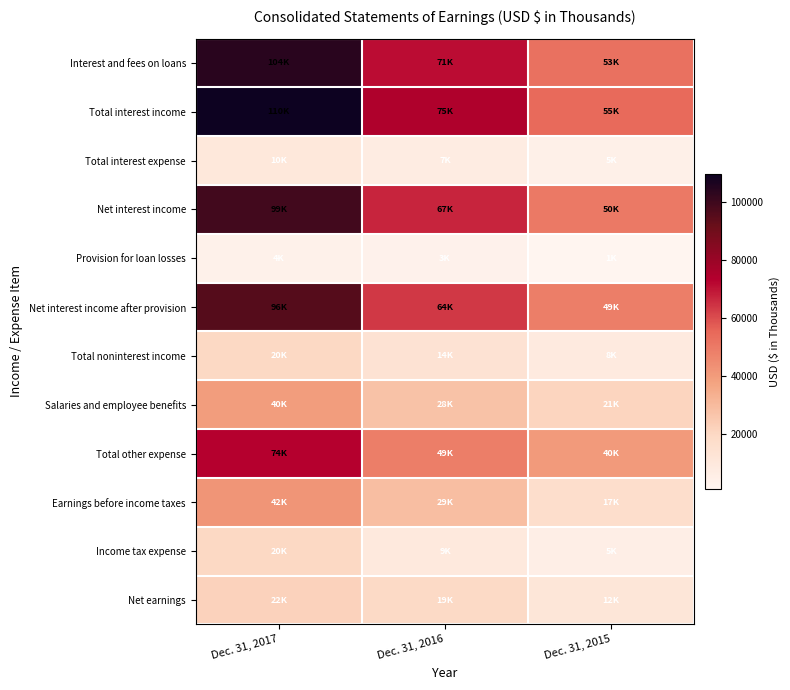

What is the difference between the highest and lowest values at Dec. 31, 2015?

53732